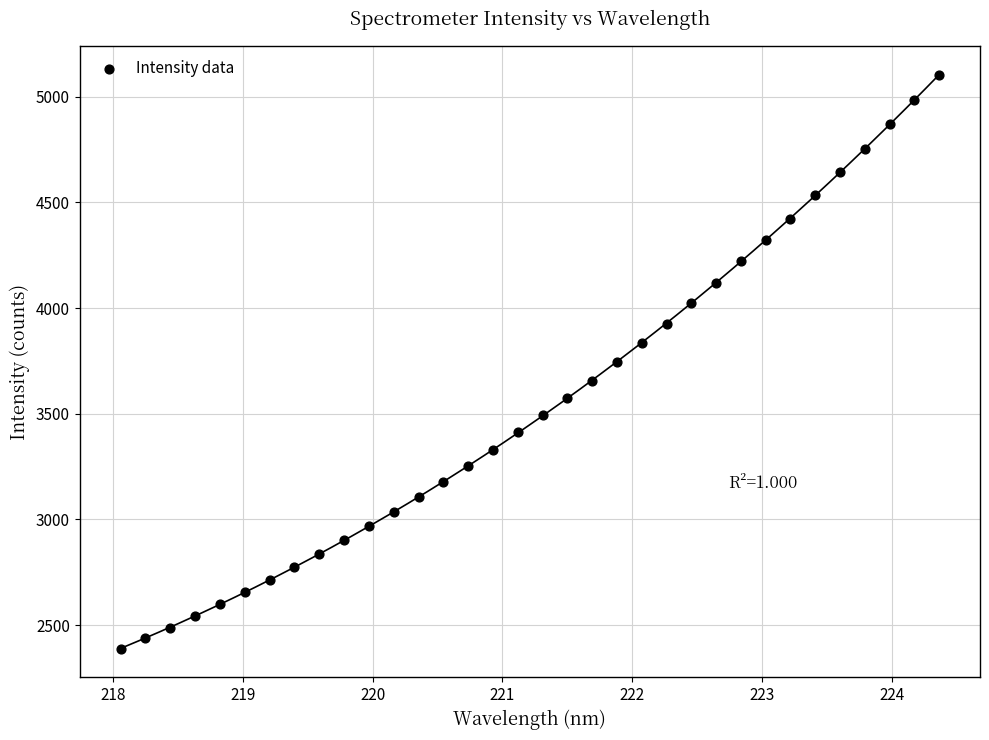

What is the range of X values (max minus min)?

6.3